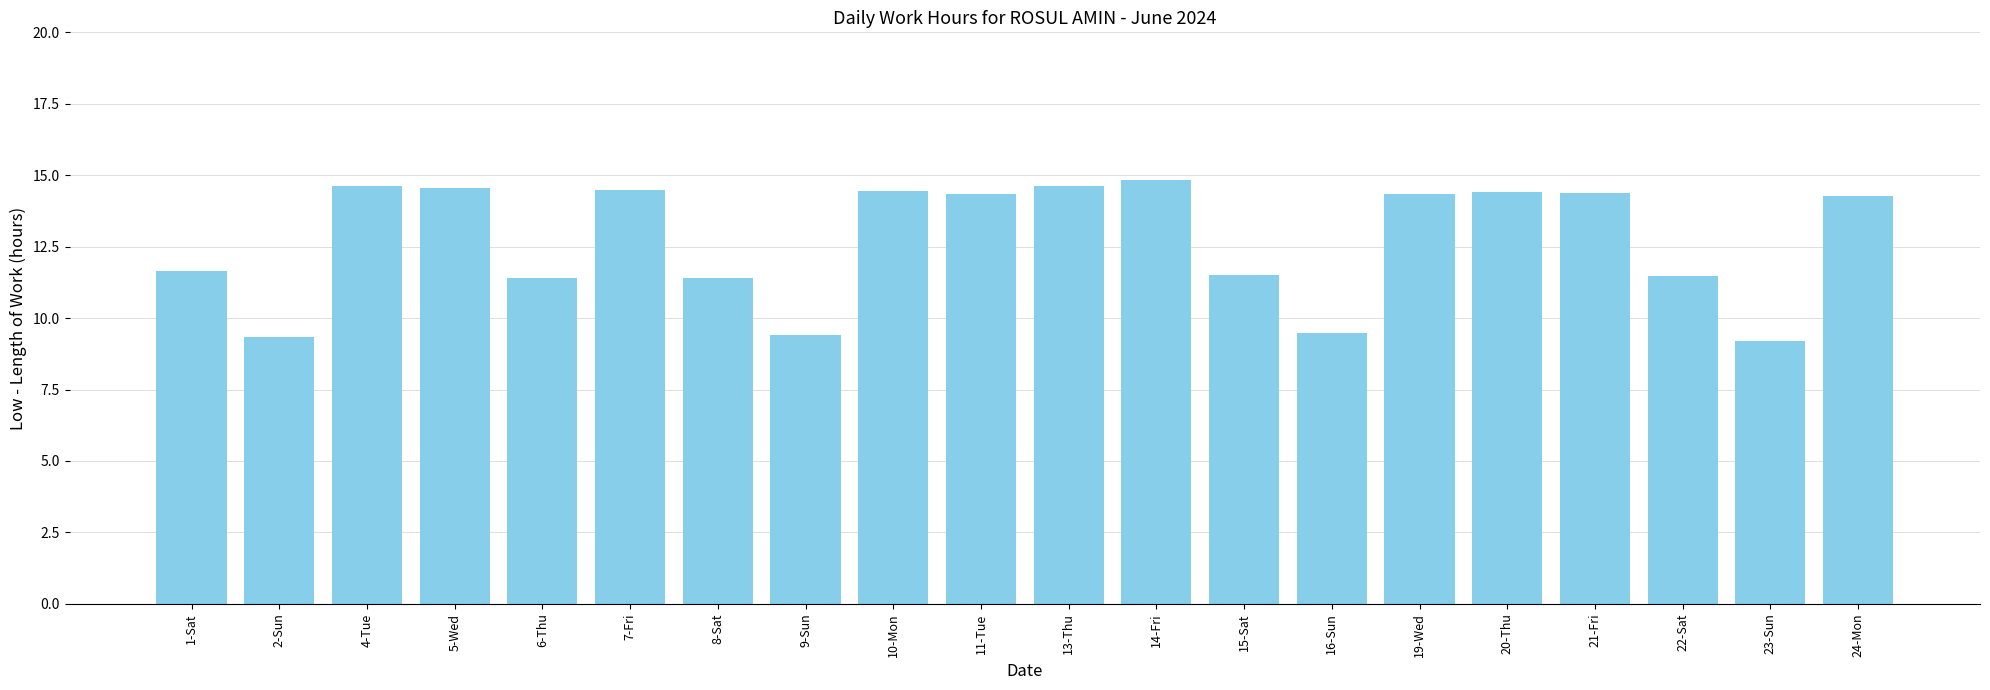

Approximately how many times larger is the value at 5-Wed compared to 24-Mon?

1.0